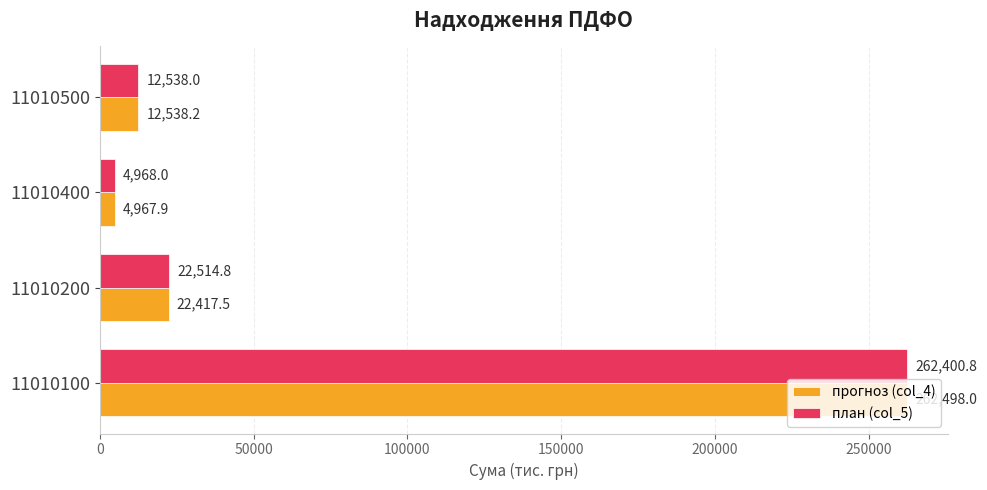

What is the difference between the highest and lowest values at 11010100?

97.2